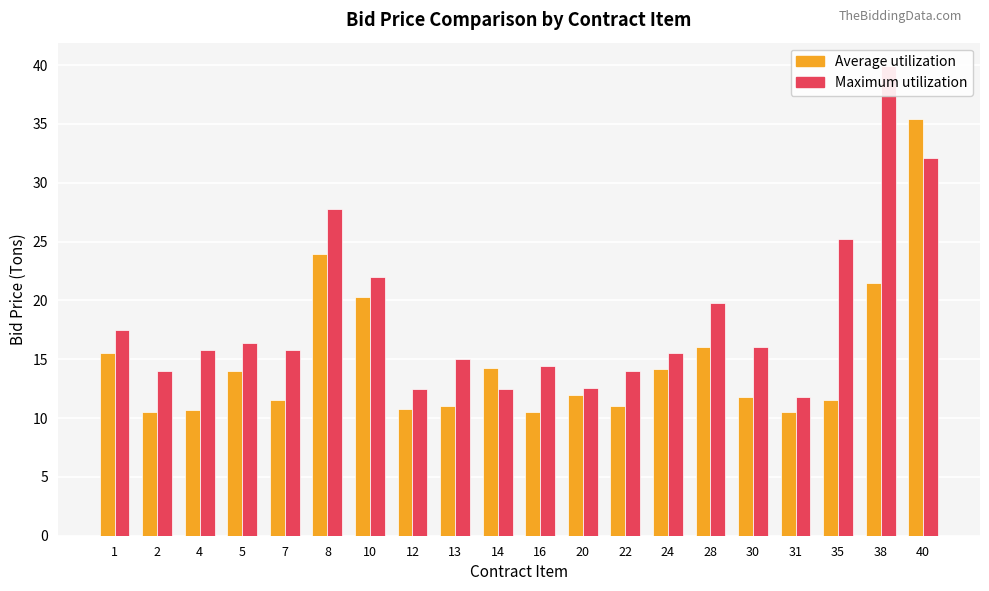

What is the sum of all Average utilization values?

296.7